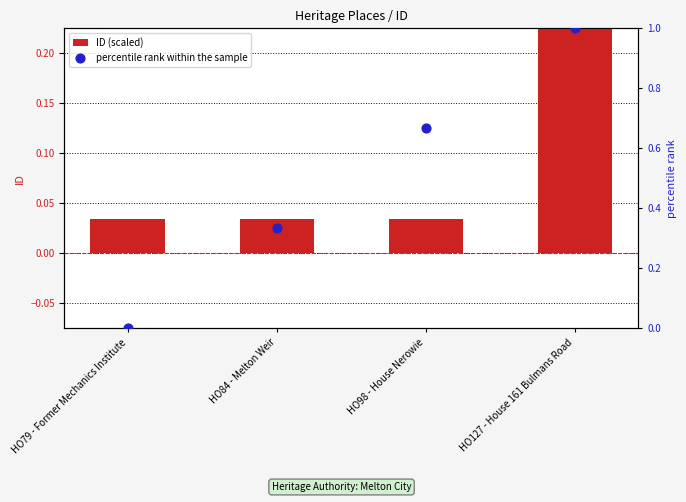

Which series contains the highest Y value?

percentile rank within the sample